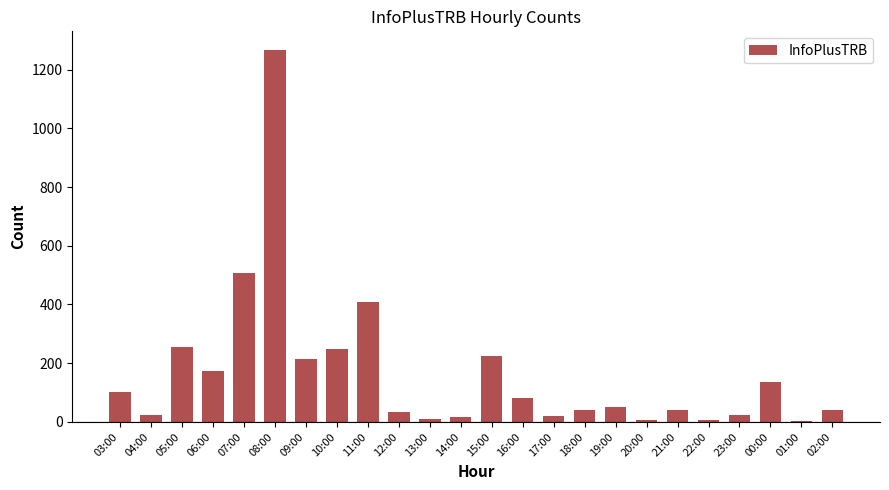

The value at 00:00 is 92. True or false?

False